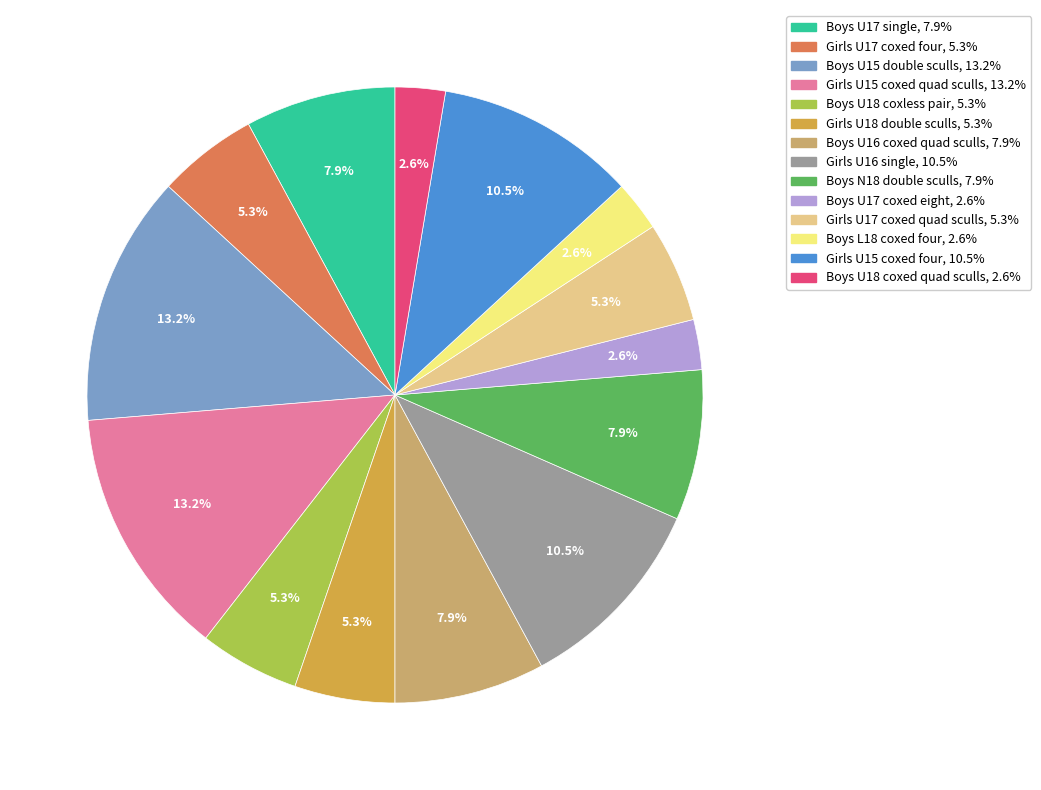

Is Girls U17 coxed quad sculls the majority of the pie?

No